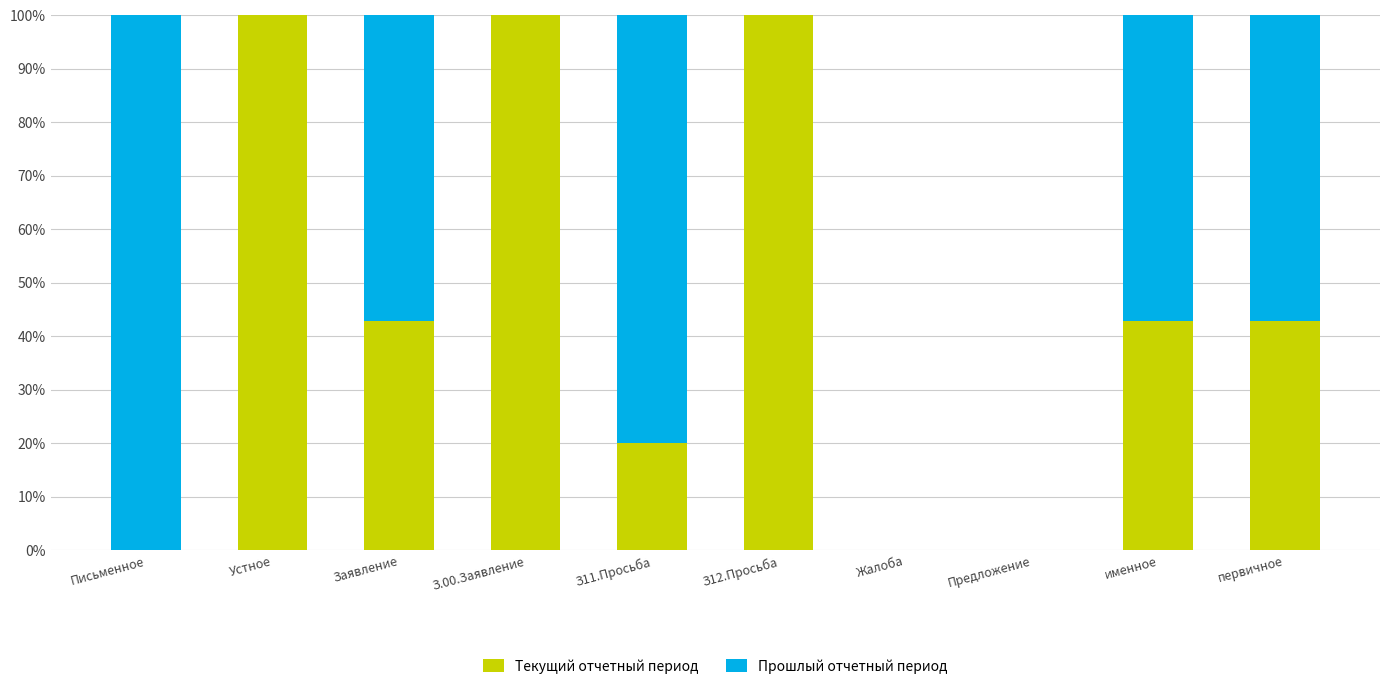

Reading right to left, transcribe the values for Текущий отчетный период.

первичное=42.9	именное=42.9	Предложение=0.0	Жалоба=0.0	З12.Просьба=100.0	З11.Просьба=20.0	З.00.Заявление=100.0	Заявление=42.9	Устное=100.0	Письменное=0.0